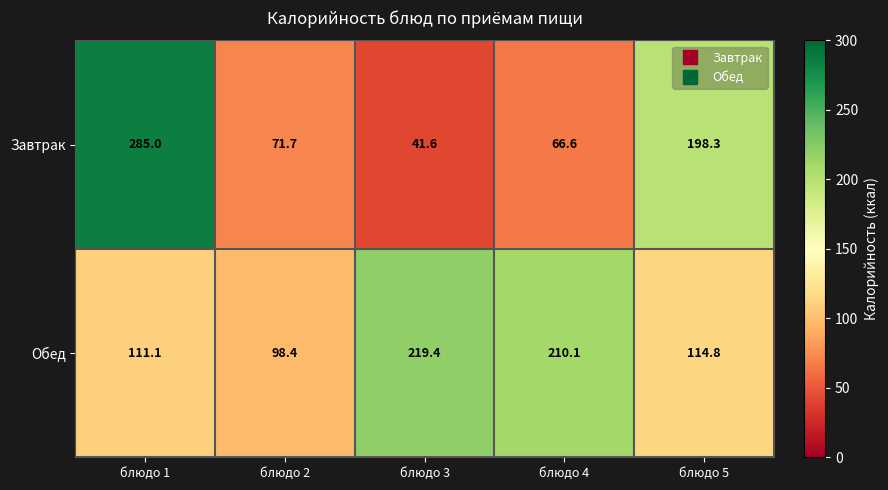

True or false: Обед has a value of 111.1 at блюдо 1.

True